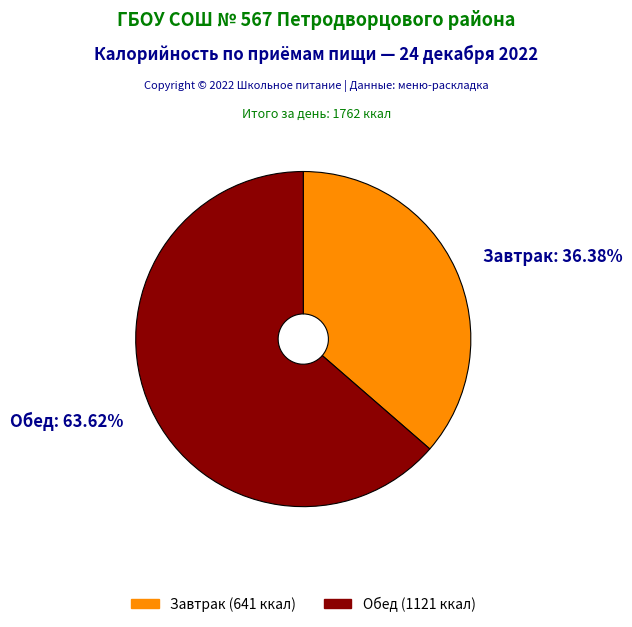

What percentage do Завтрак and Обед together represent?

100.0%